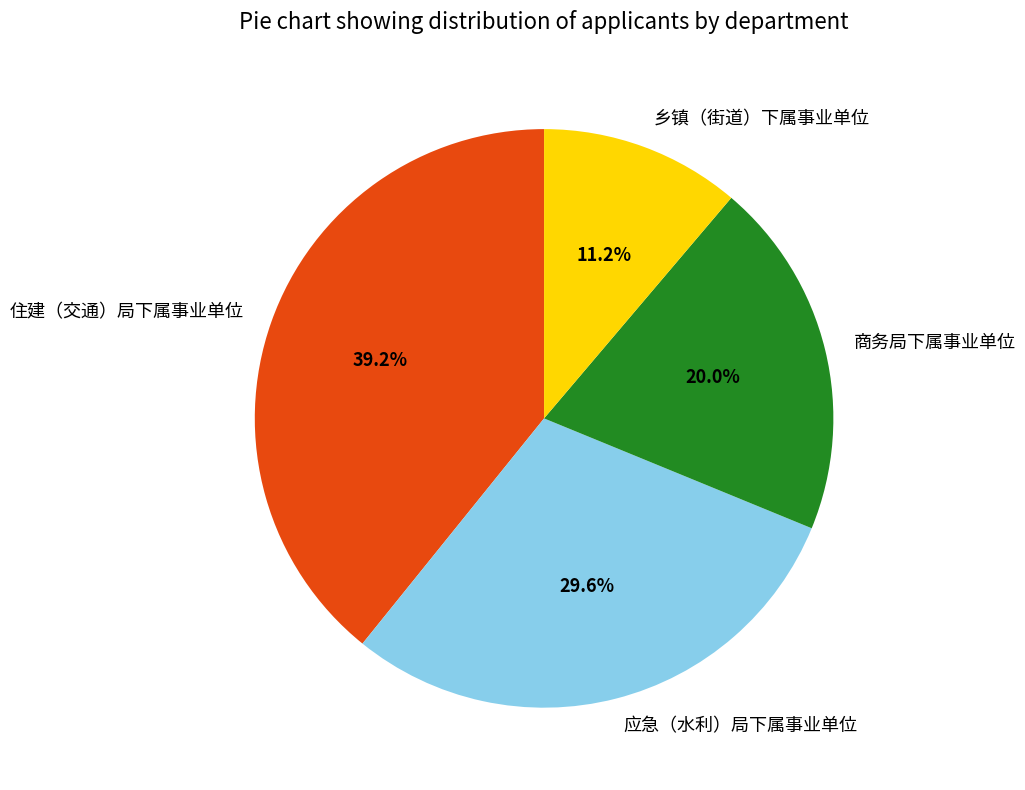

How many segments does this pie chart have?

4